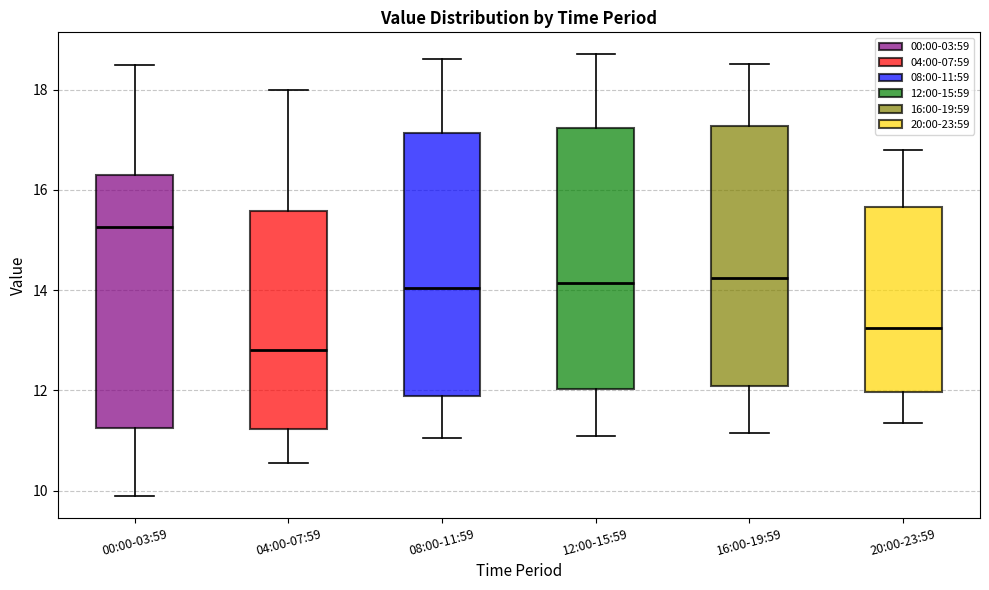

Where does the upper whisker of the box for 20:00-23:59 end on the y-axis? The values are not printed on the chart, so give them approximately, as read against the axis.

16.8